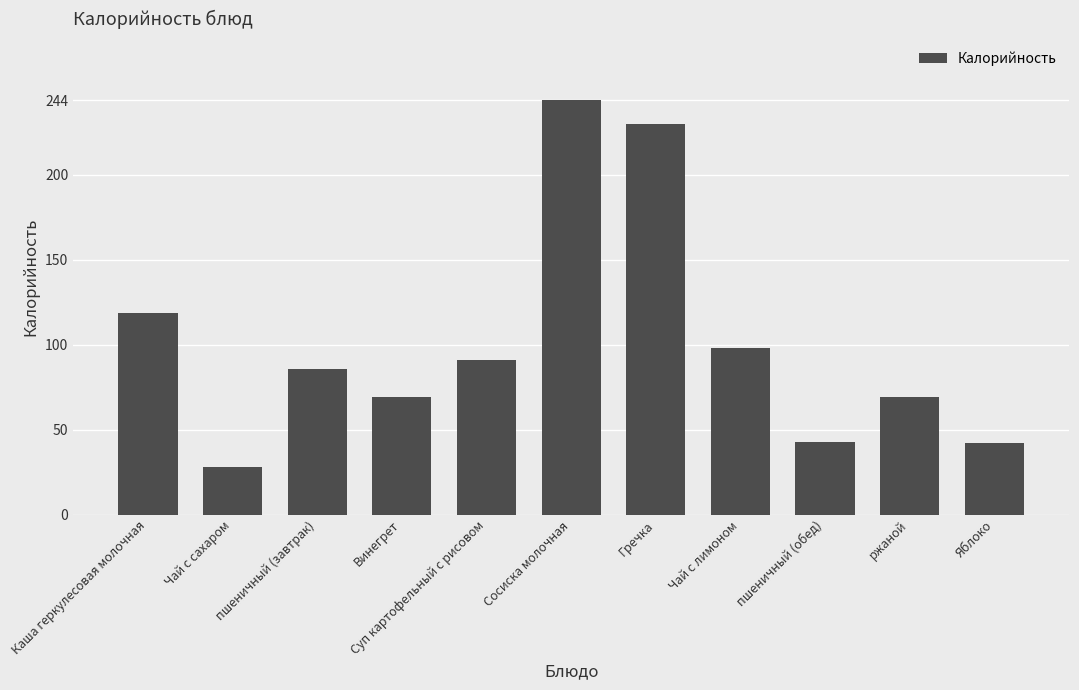

How many data points are less than 86?

5